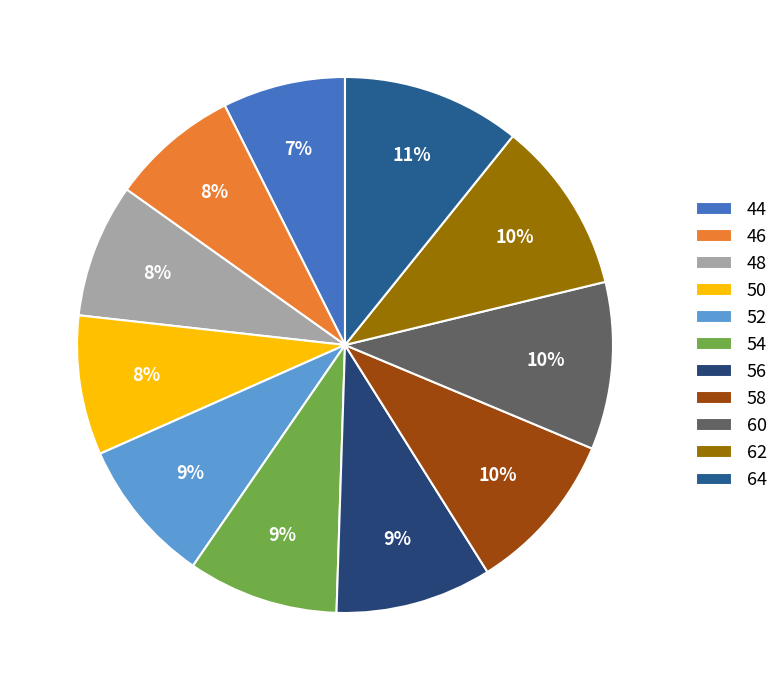

To the nearest percent, what is the combined percentage of 62 and 54?

20%